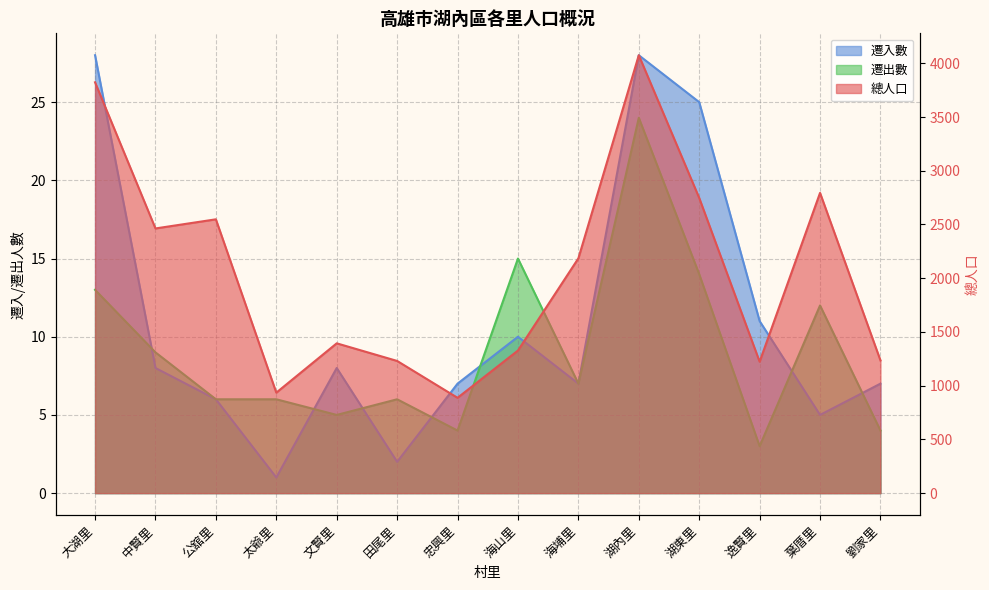

What is the approximate value of 總人口 at 葉厝里, to the nearest 50?

2800